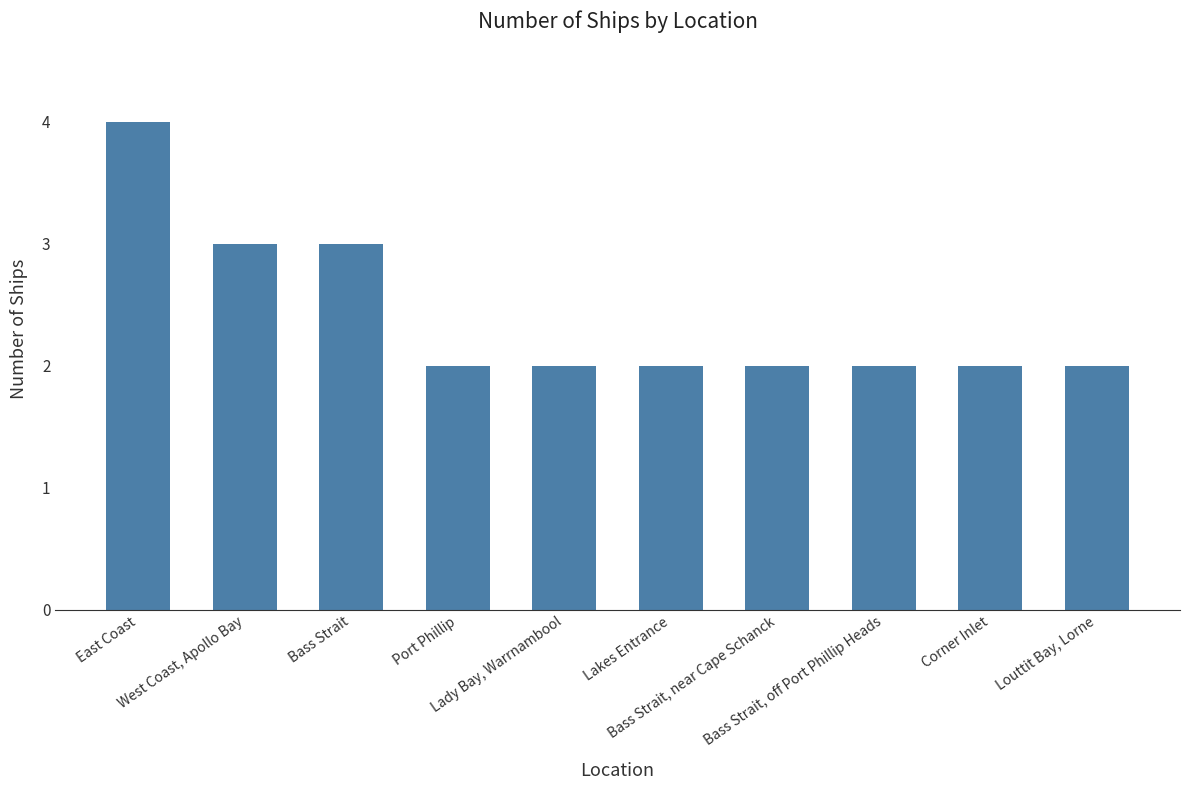

Which category has the highest value across all series?

East Coast